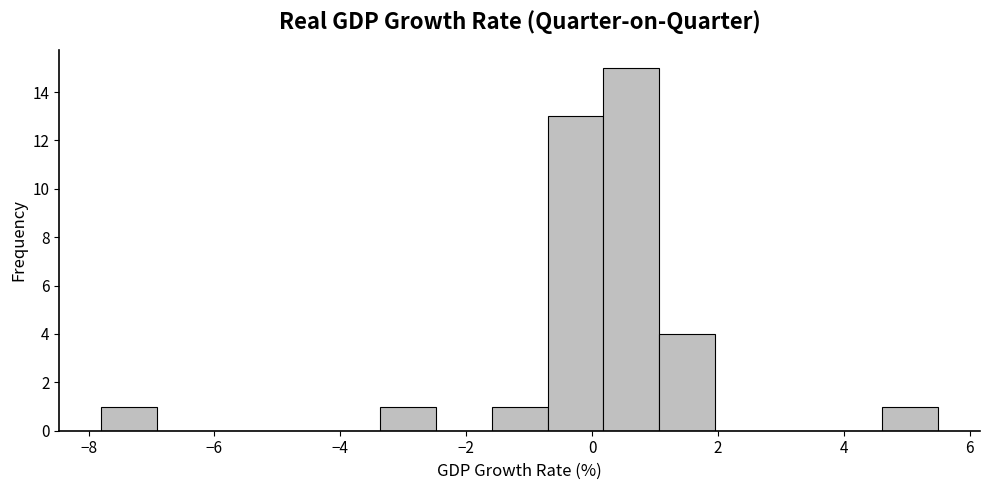

What is the height of the bar covering 4.6 to 5.6 on the x-axis? Neither the bar edges nor the heights are printed on the chart, so give them approximately, as read against the axes.

1